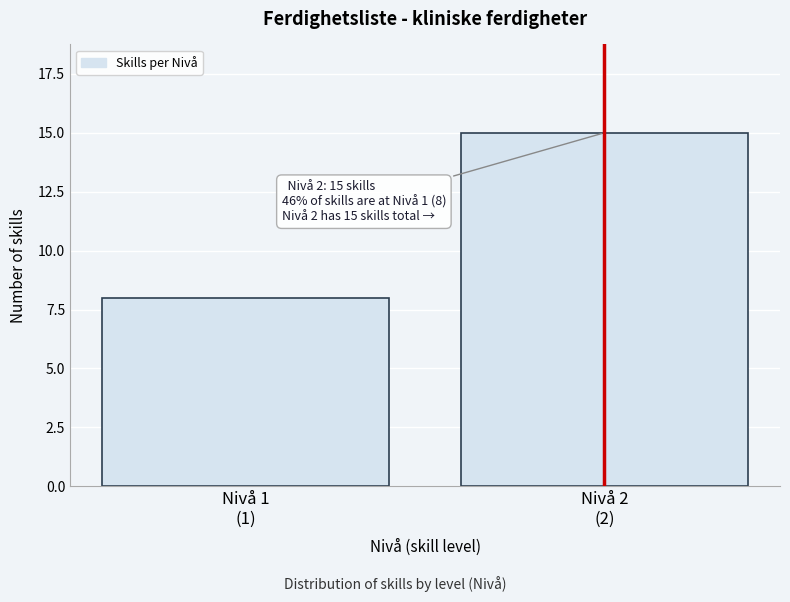

Reading left to right, what are all the values shown in this chart?

8	15